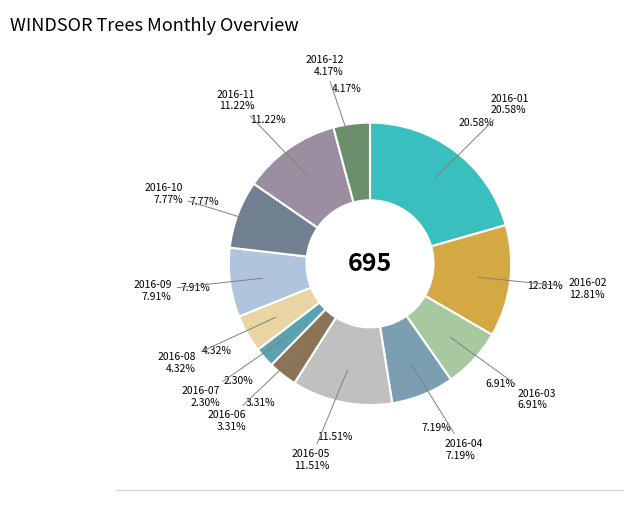

True or false: 2016-01 accounts for 21% of the total.

True